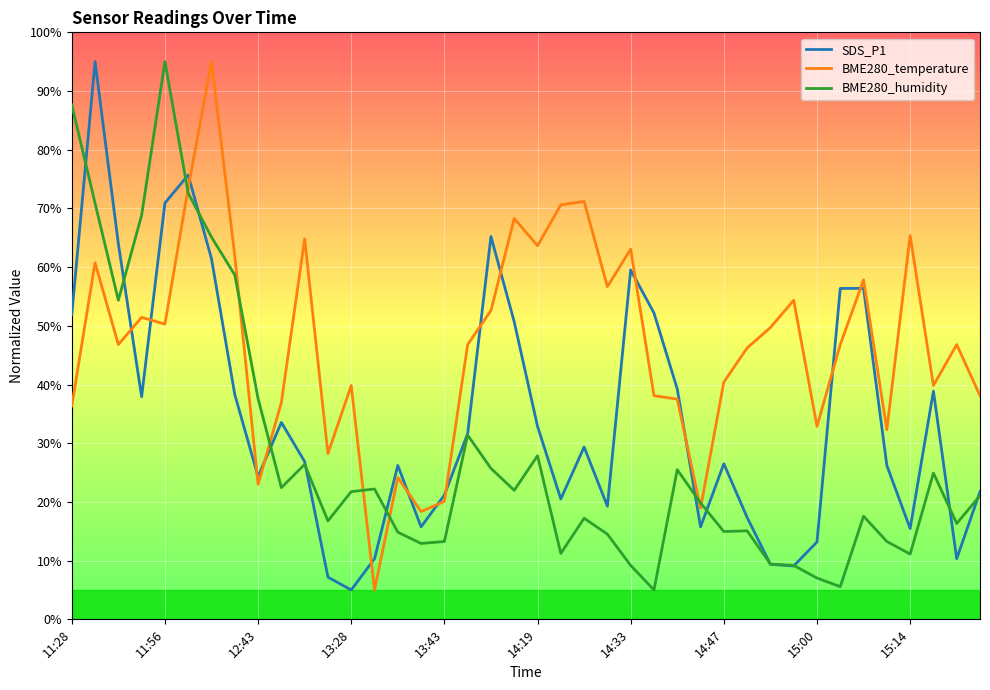

In SDS_P1, how many points are lower than both neighbors (excluding endpoints)?

10